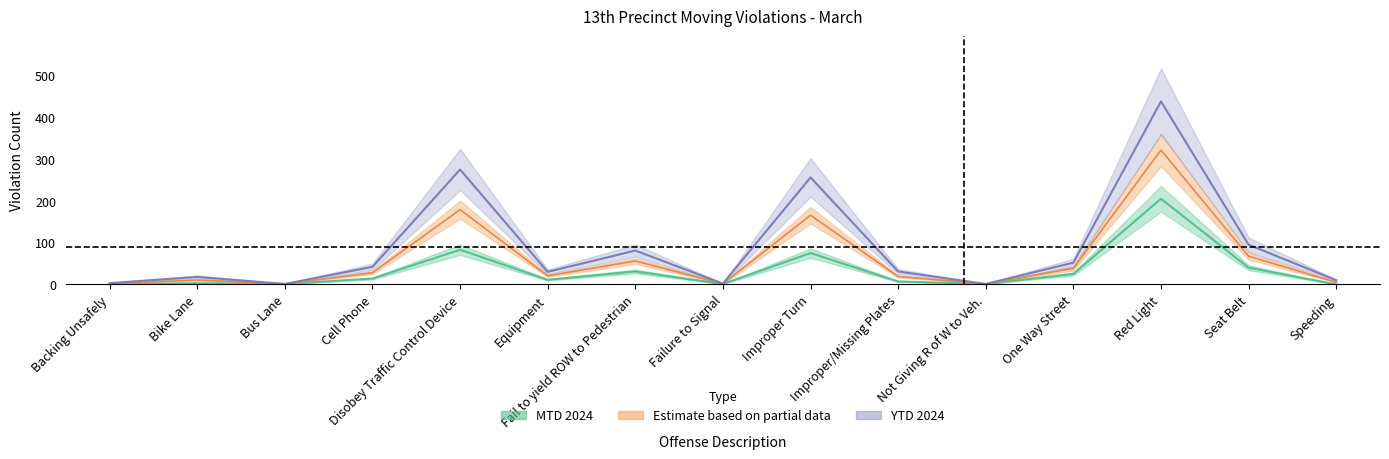

How many values in the YTD 2024 series are below 31?

7